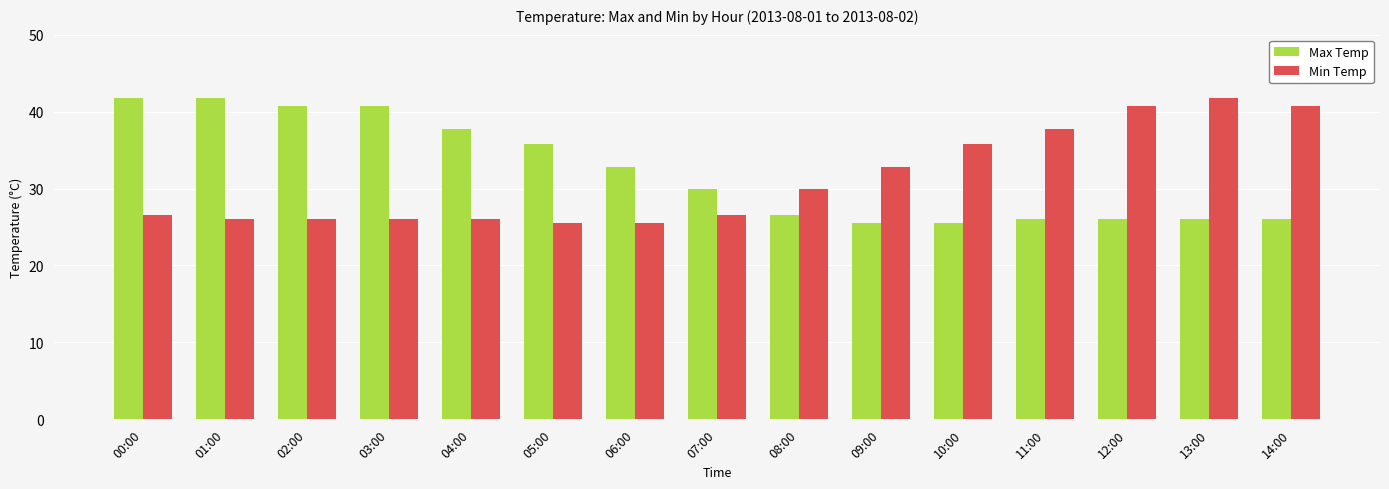

True or false: Min Temp has a value of 15.9 at 10:00.

False